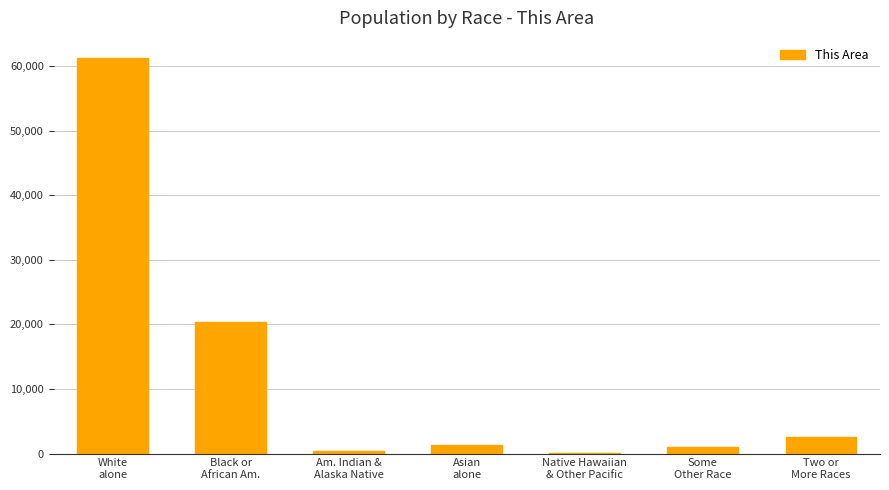

Reading left to right, transcribe all the data shown in this chart.

61336	20331	460	1380	34	1023	2556